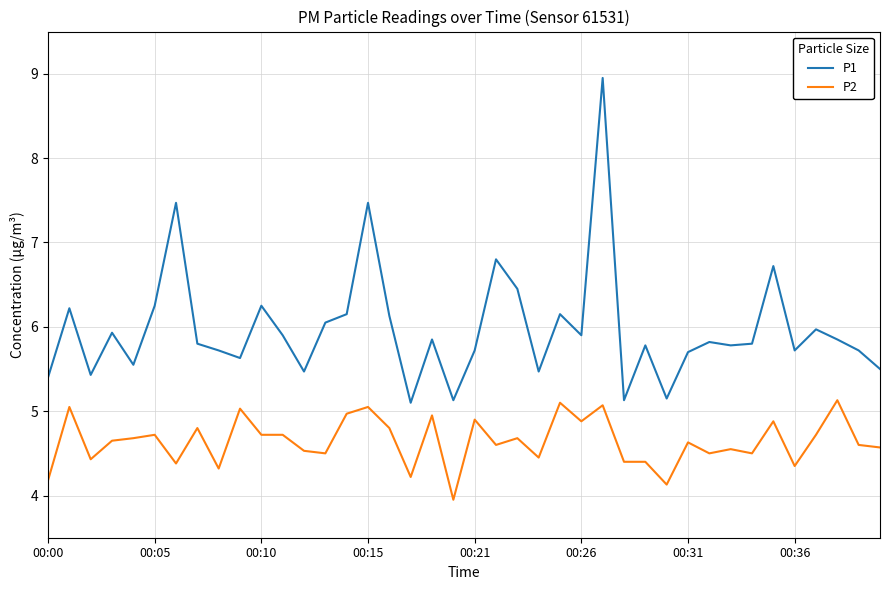

True or false: P1 and P2 cross at least once.

False